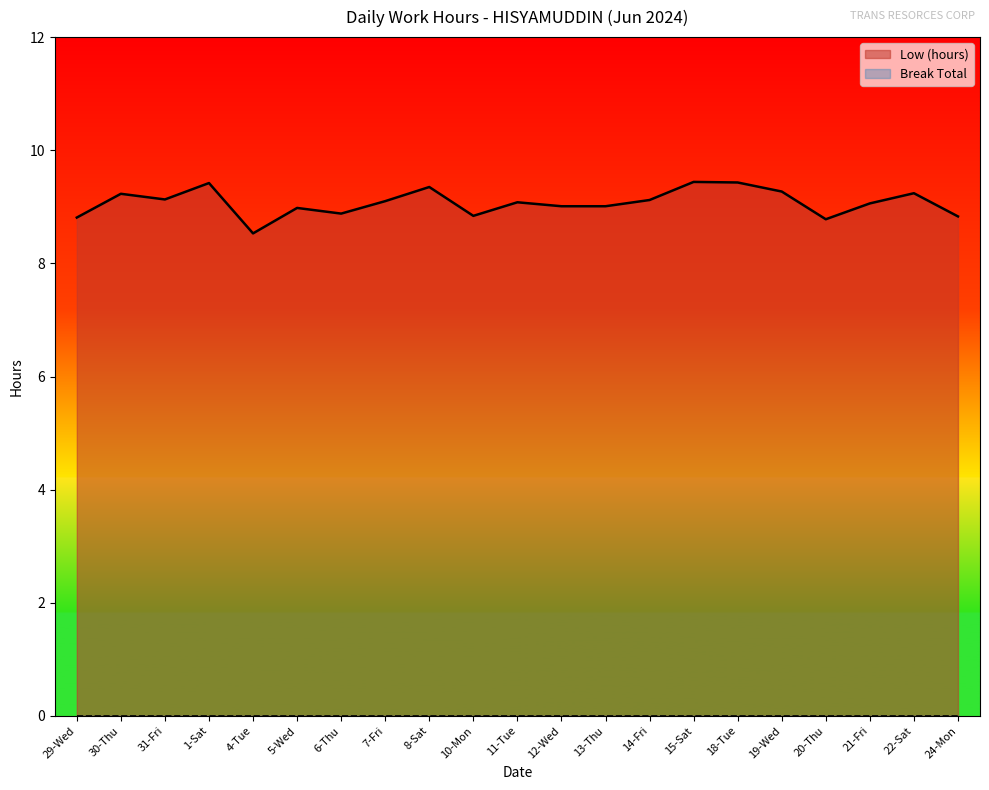

Approximately how many times larger is the value at 24-Mon compared to 29-Wed?

1.0